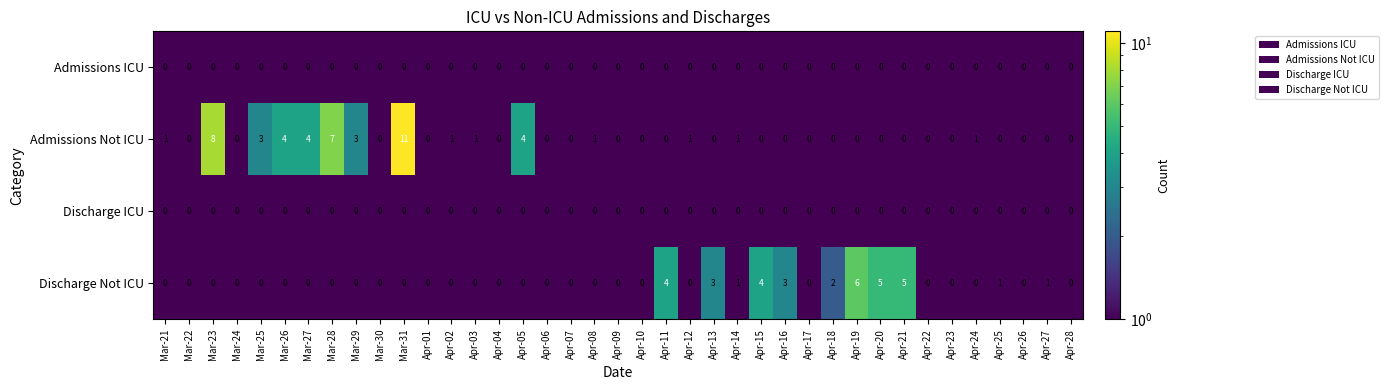

Which series has the widest spread of values?

Admissions Not ICU